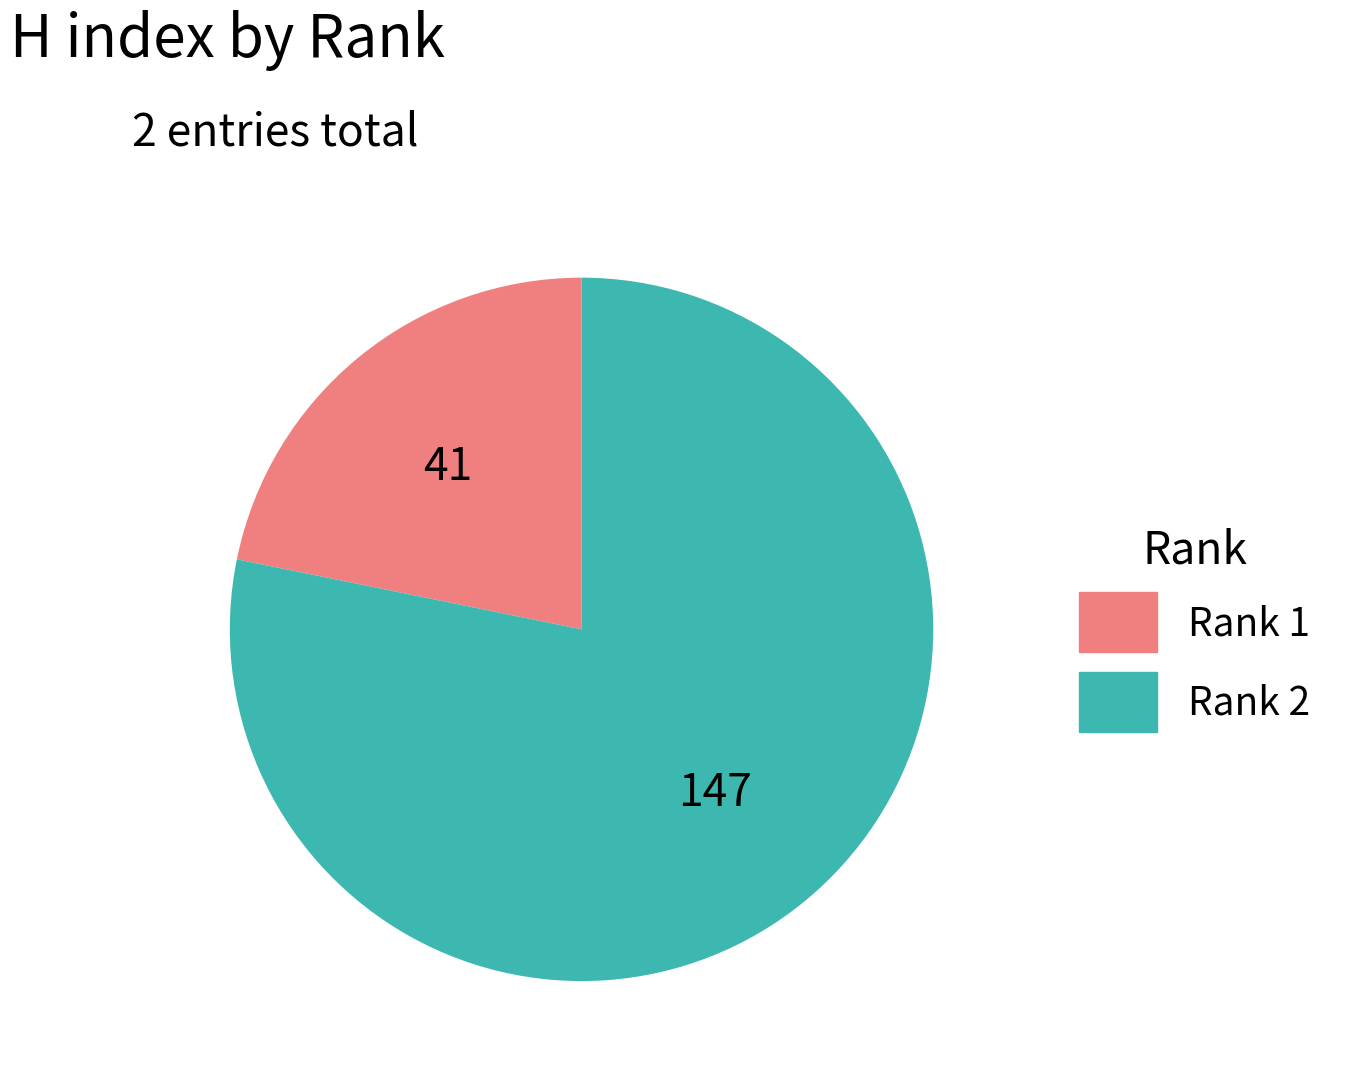

Which has a higher value, Rank 1 or Rank 2?

Rank 2